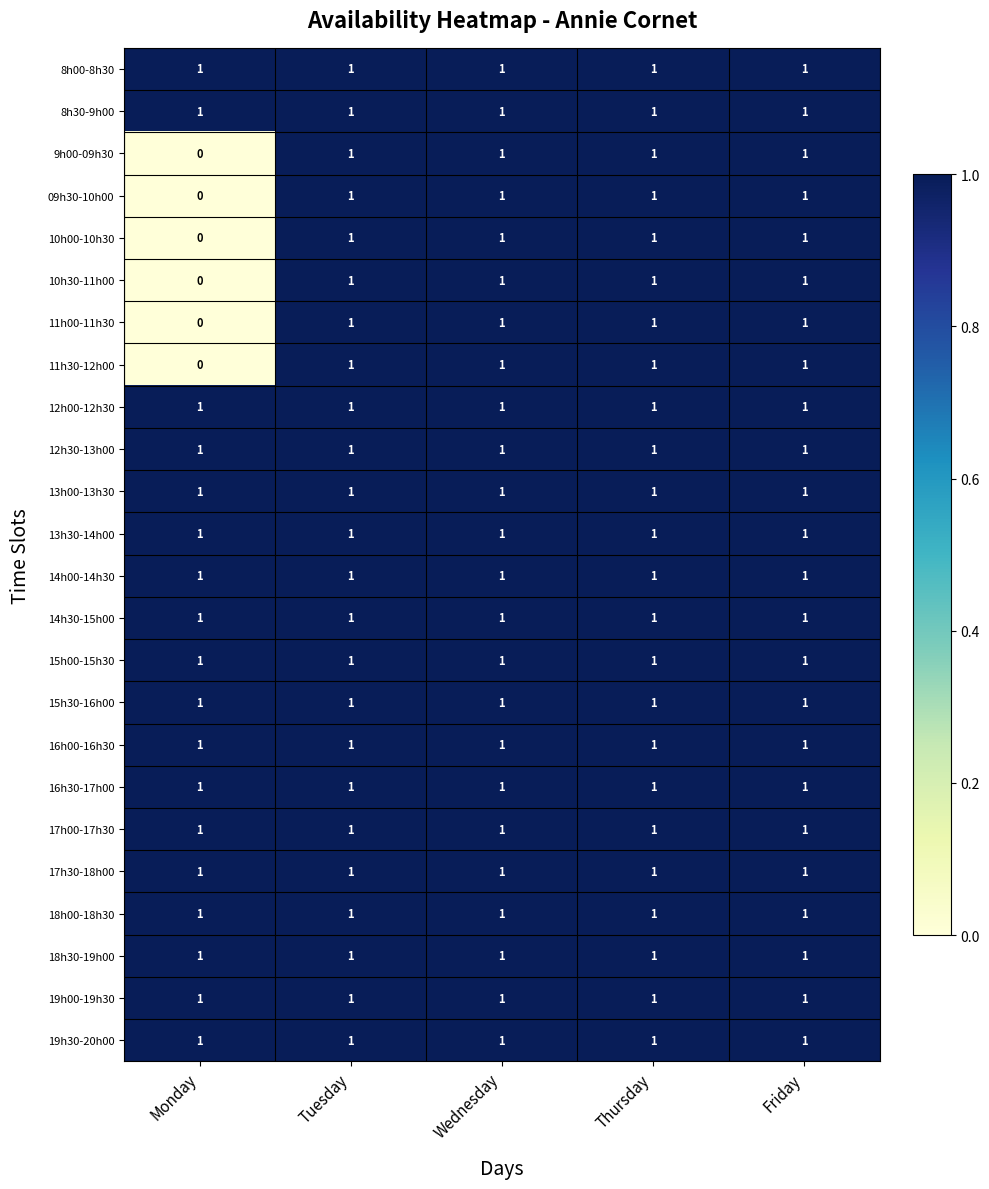

At how many categories does at least one series exceed 0?

5